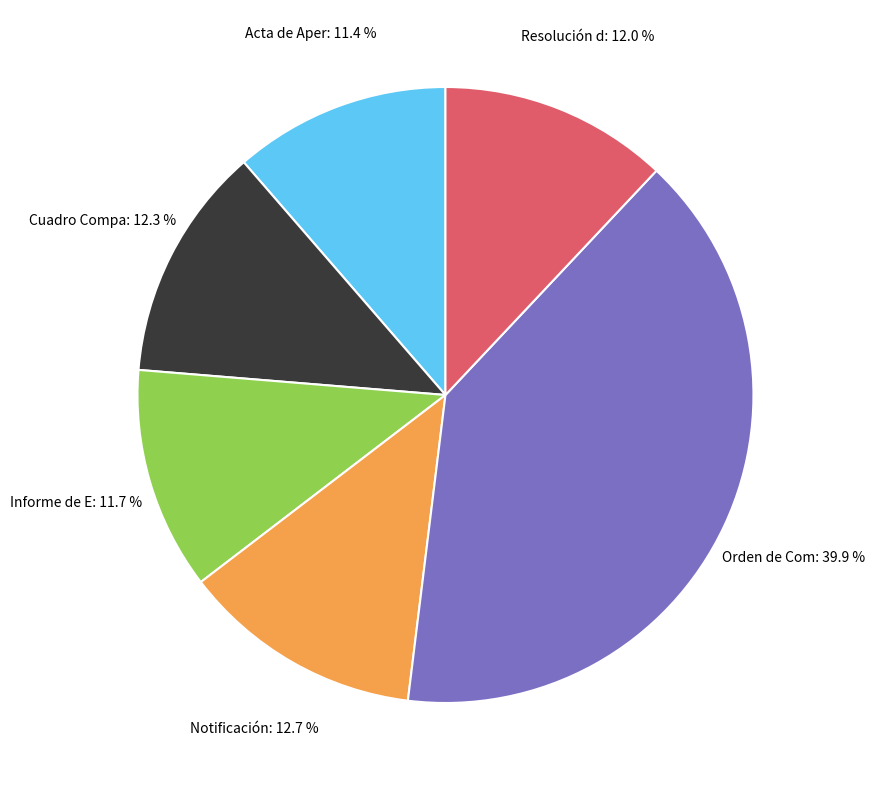

Is there any slice that represents more than half of the pie?

No